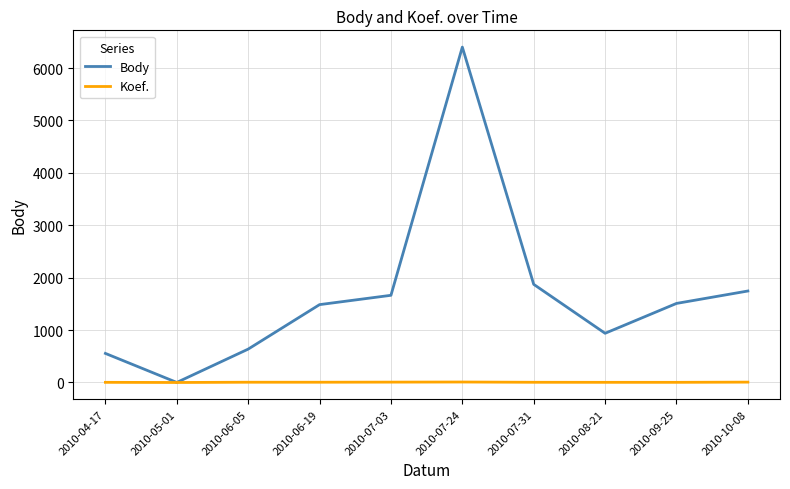

What are all the series names shown in the legend?

Body, Koef.